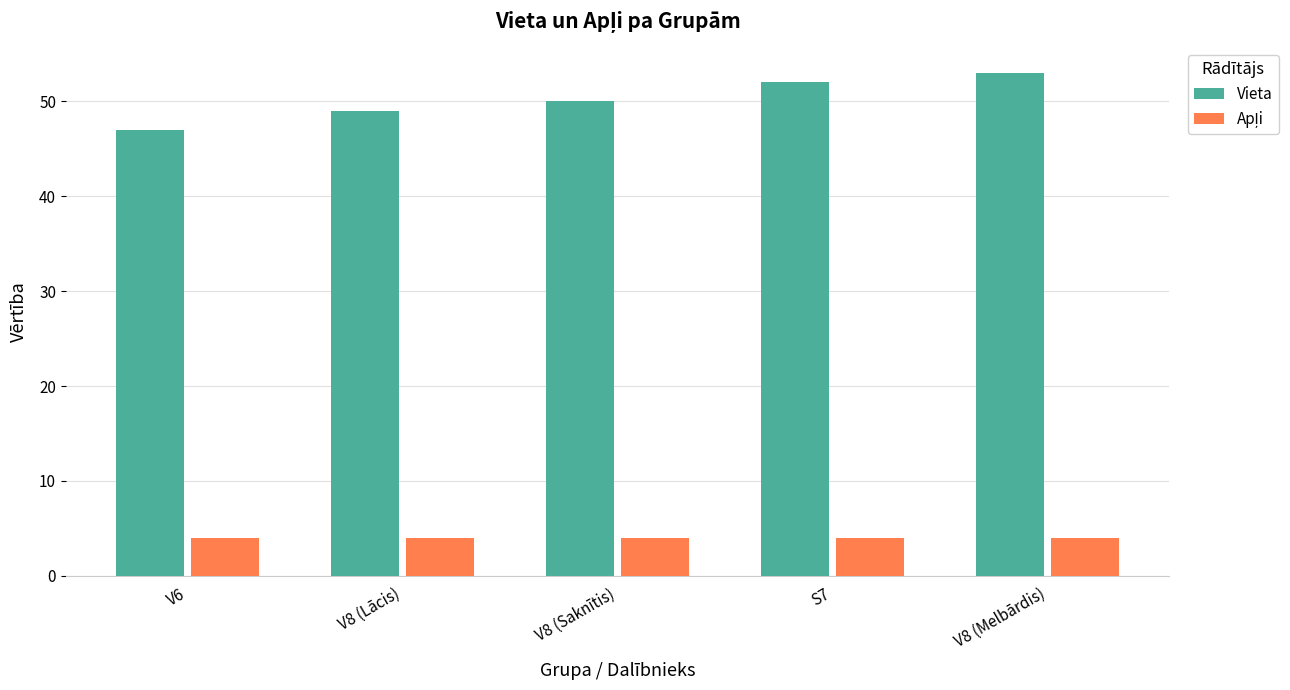

The Vieta series shows 52 at S7. True or false?

True